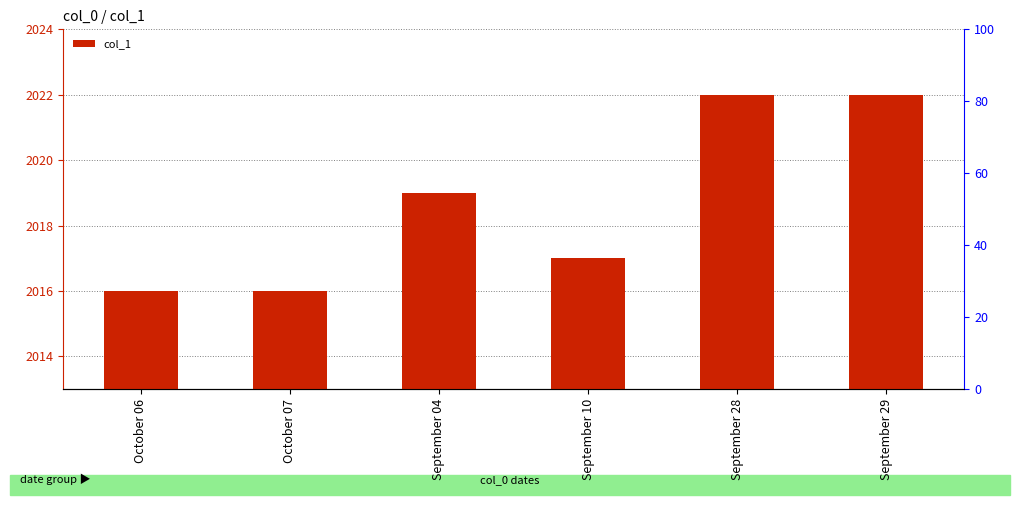

Reading left to right, what are all the values shown in this chart?

October 06=2016	October 07=2016	September 04=2019	September 10=2017	September 28=2022	September 29=2022